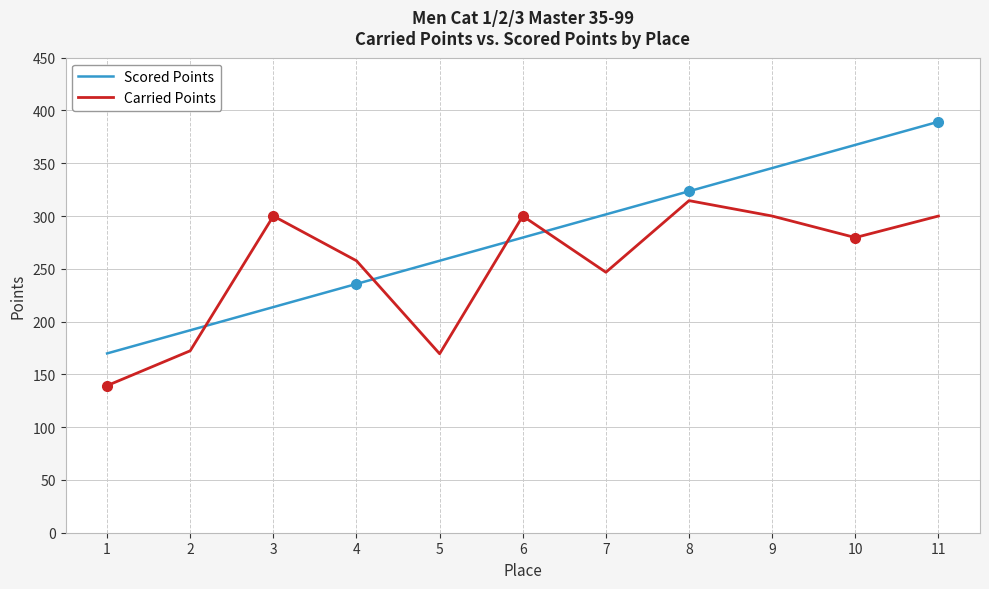

At 7, list the series in order from largest to smallest.

Scored Points, Carried Points